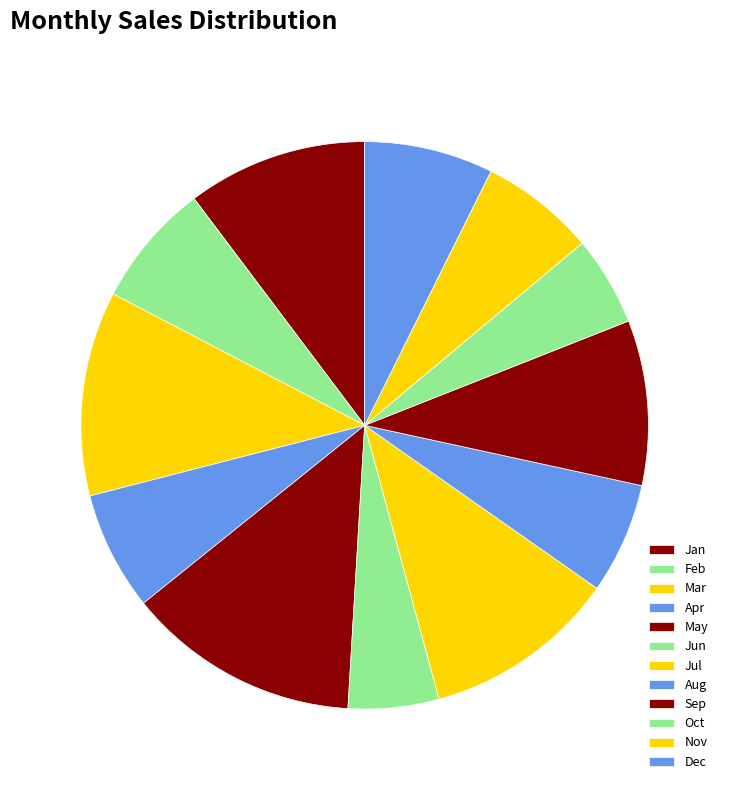

To the nearest percent, what is the difference between the Aug and Jul slice percentages?

5%